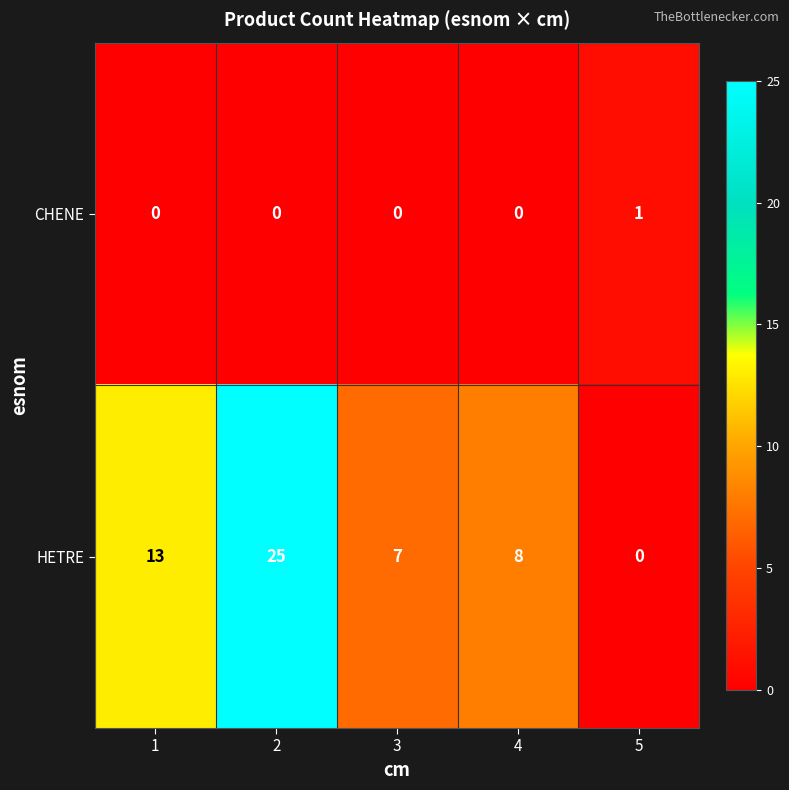

What is the average value of the HETRE series?

11